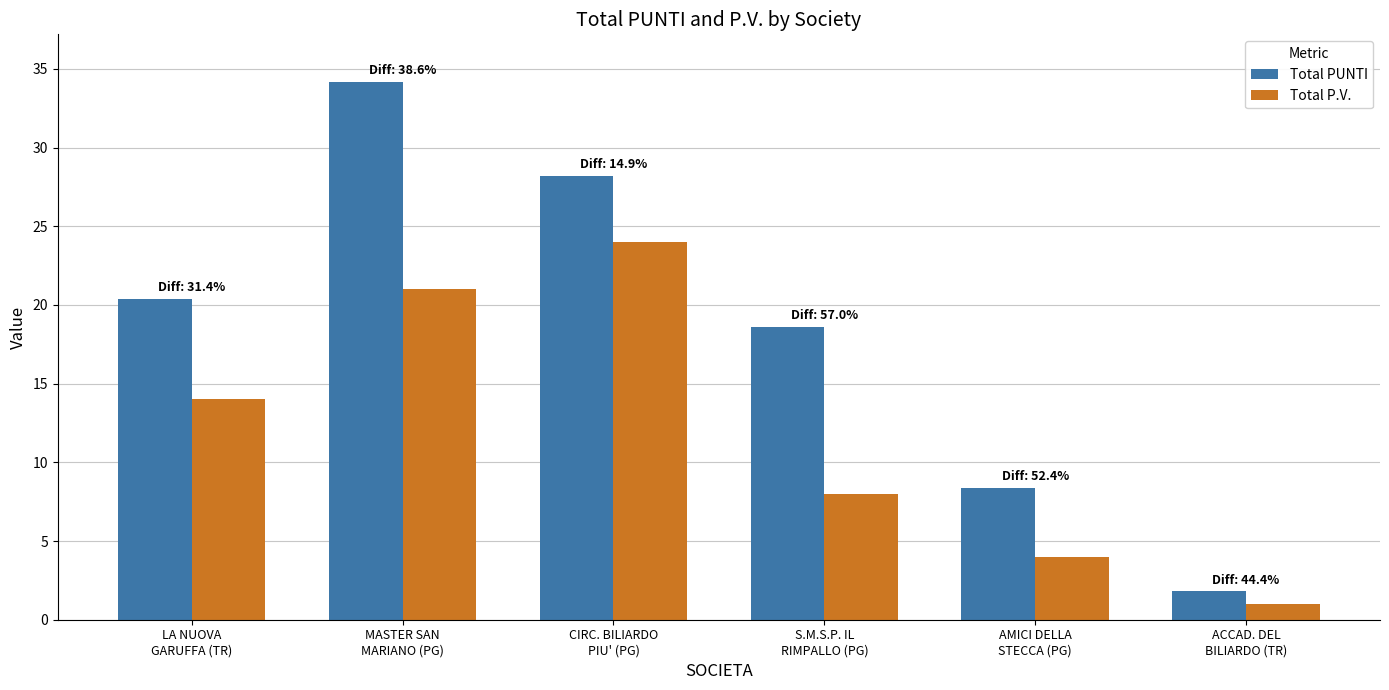

What is the label of the 2nd bar from the right?

AMICI DELLA
STECCA (PG)